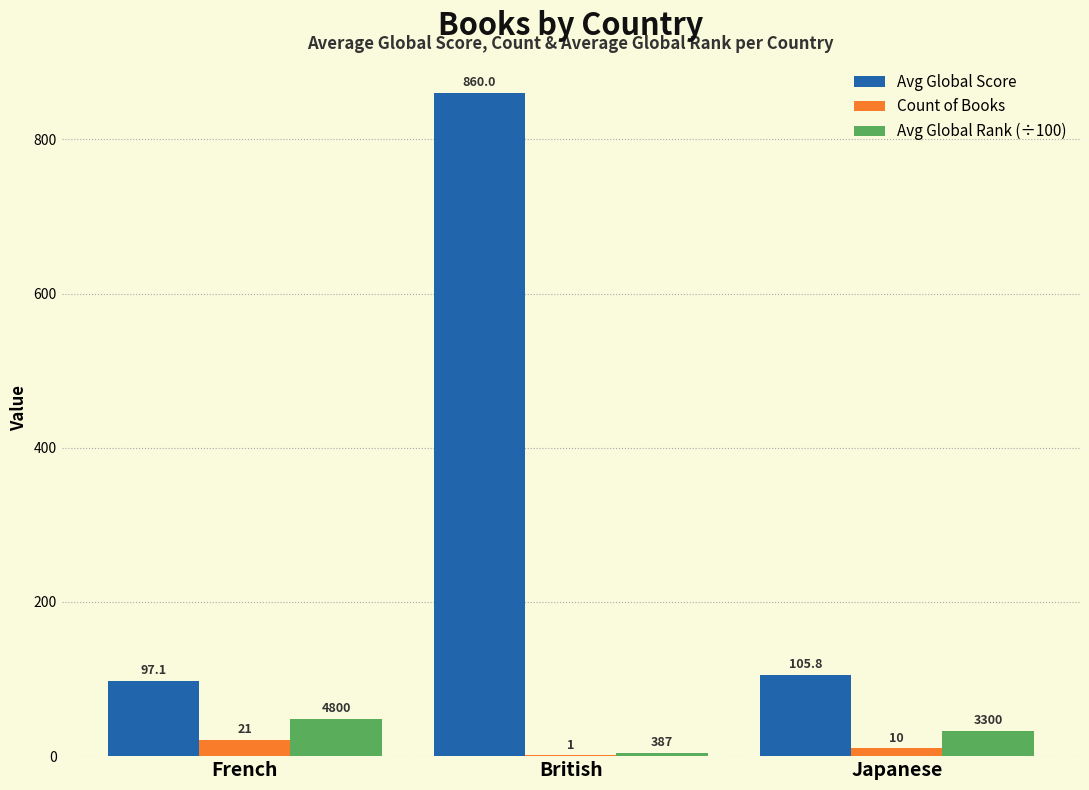

What is the maximum value for Avg Global Rank (÷100)?

48.0